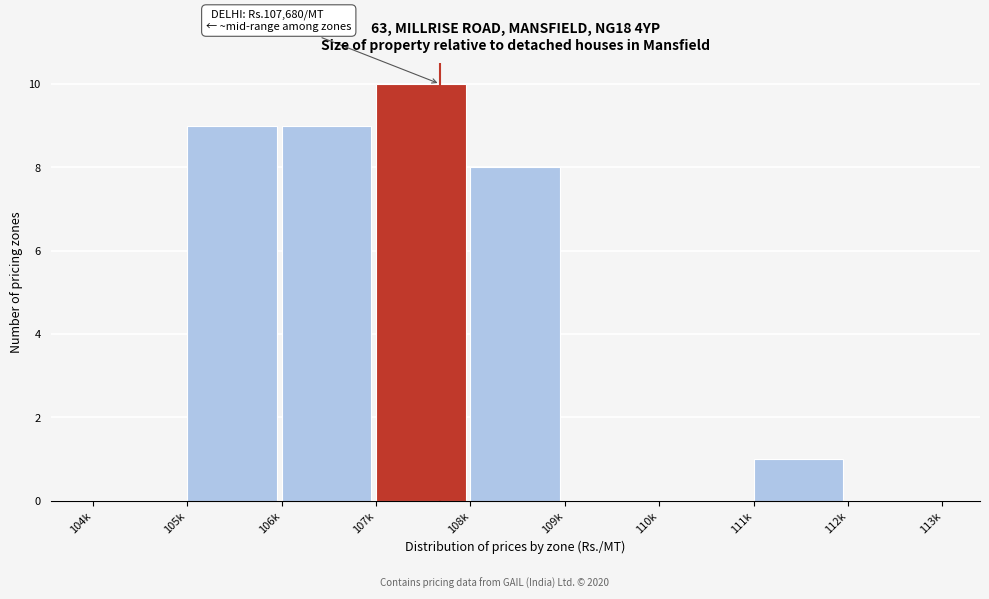

Reading right to left, transcribe all the data shown in this chart.

112k=0	111k=1	110k=0	109k=0	108k=8	107k=10	106k=9	105k=9	104k=0